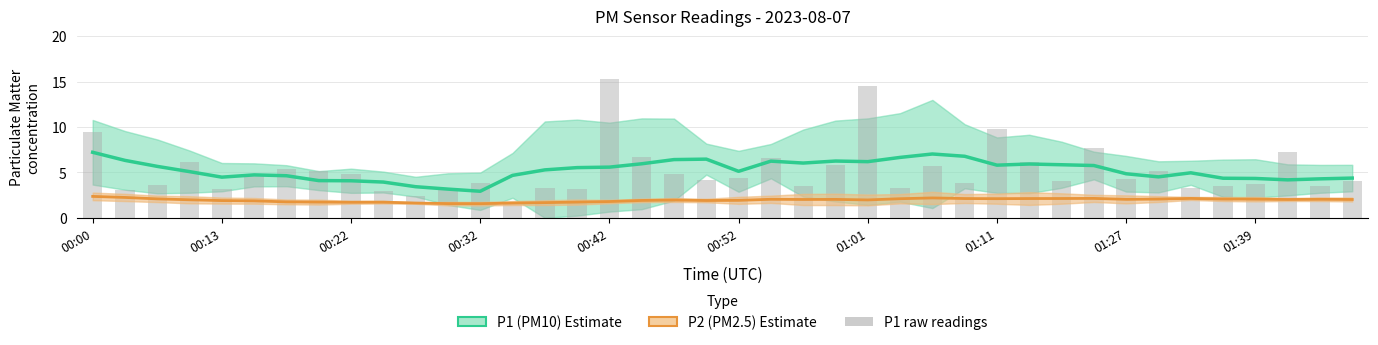

What is the difference between the highest and lowest values at 34?

2.8